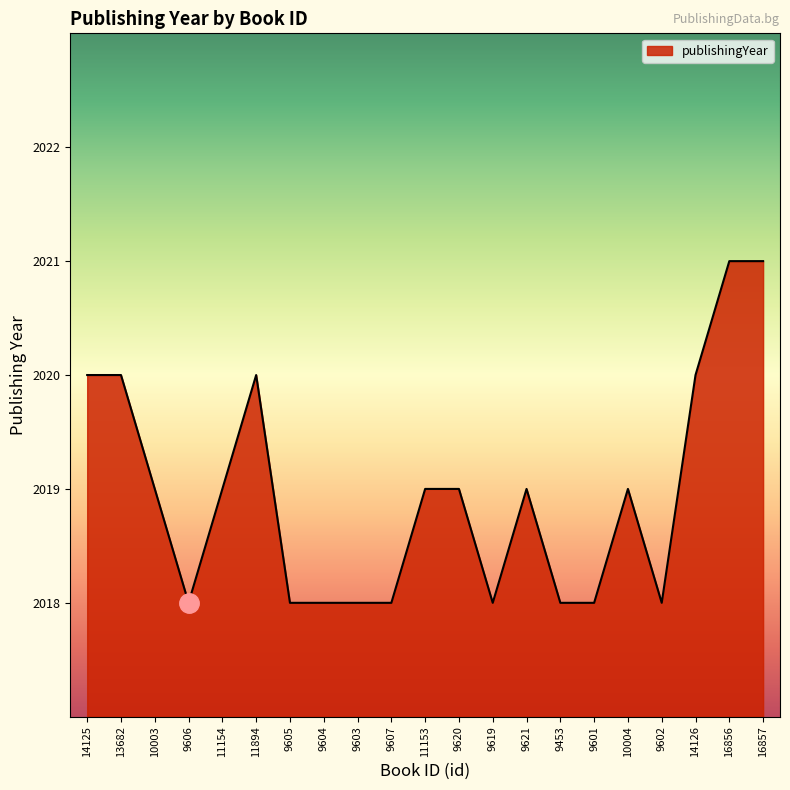

What position from the left is 9607?

10